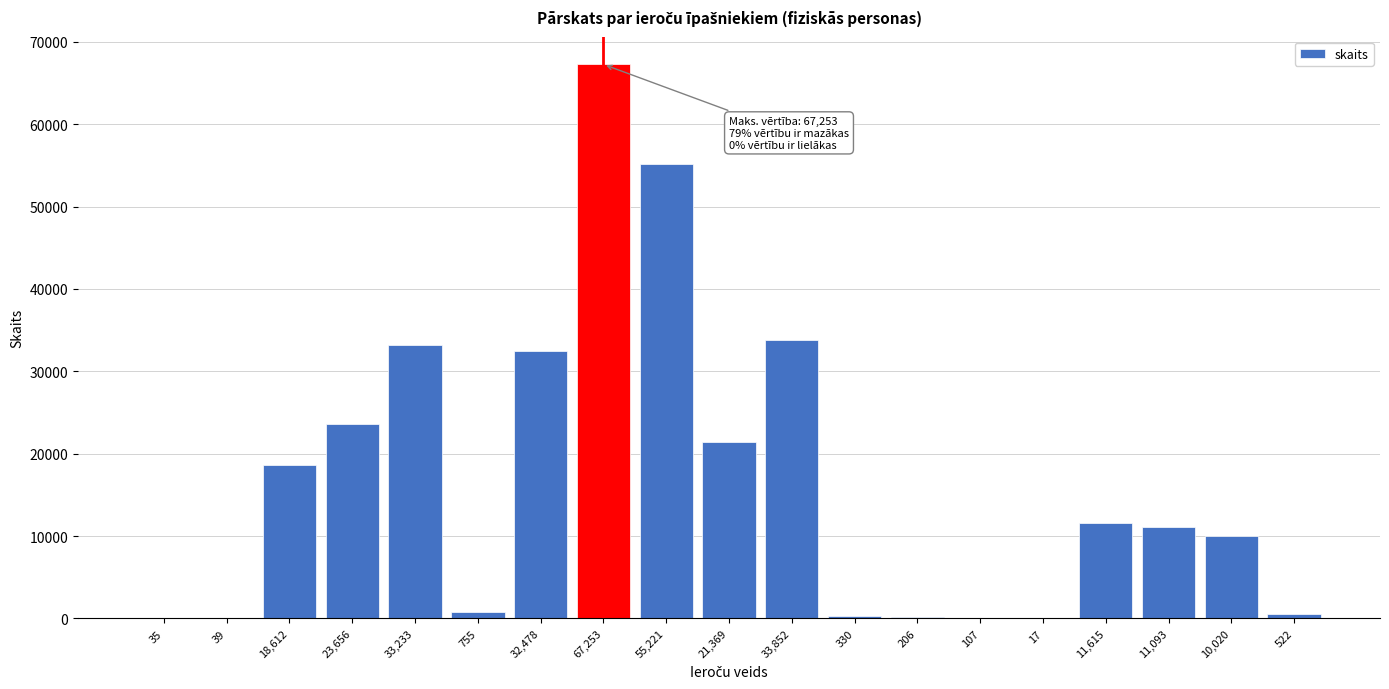

The value at 32,478 is 52322. True or false?

False